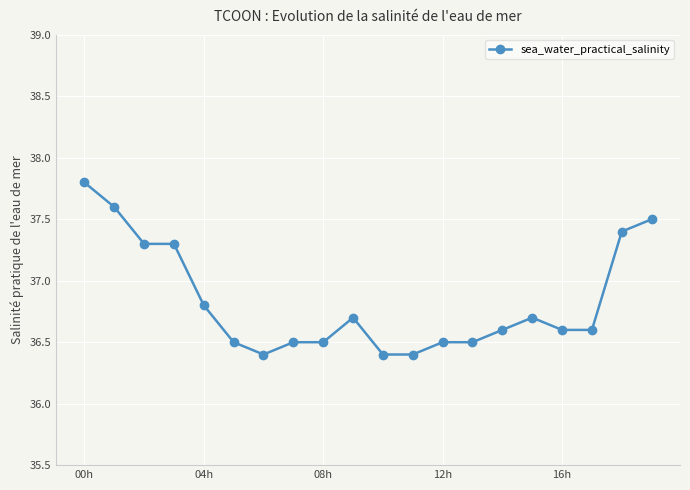

True or false: there are more than 0 points higher than both neighbors.

True